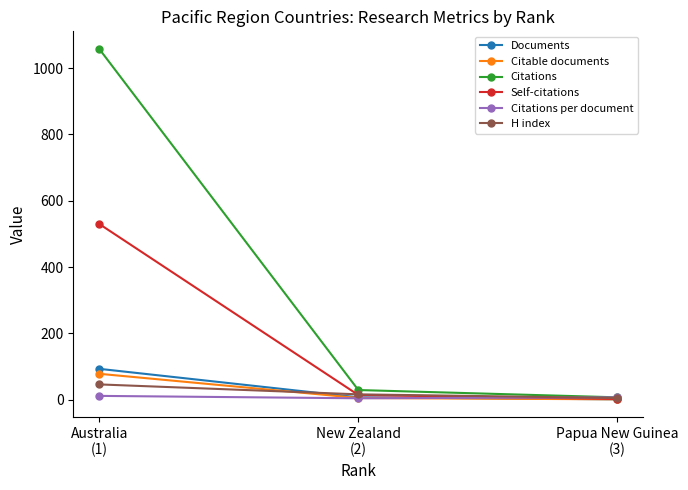

Is the value of Citable documents at Australia
(1) greater than the value of Documents at Papua New Guinea
(3)?

Yes